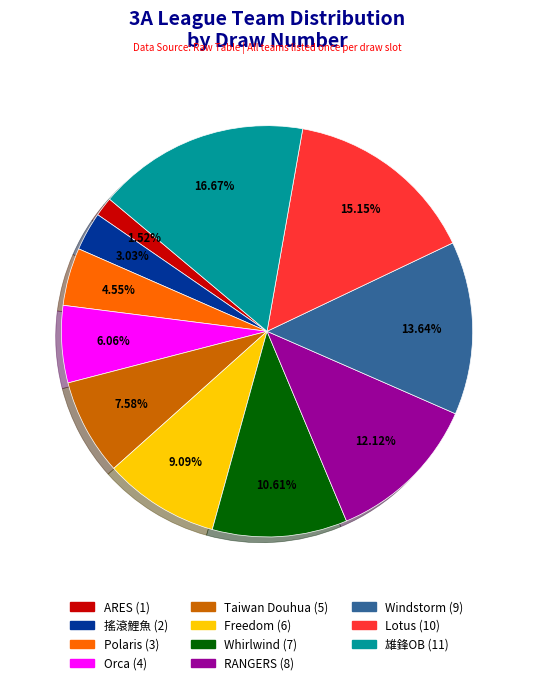

To the nearest percent, what is the average slice percentage?

9%